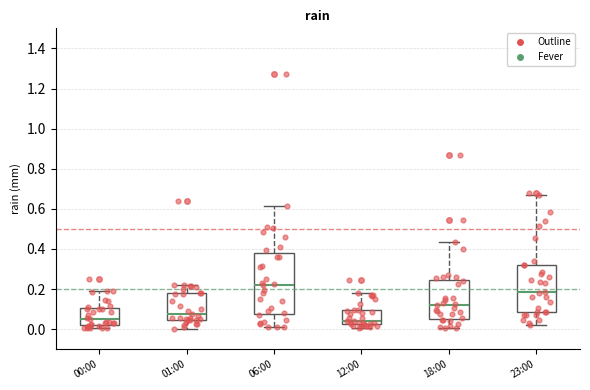

Where does the median line of the box for 01:00 sit on the y-axis? The values are not printed on the chart, so give them approximately, as read against the axis.

0.08